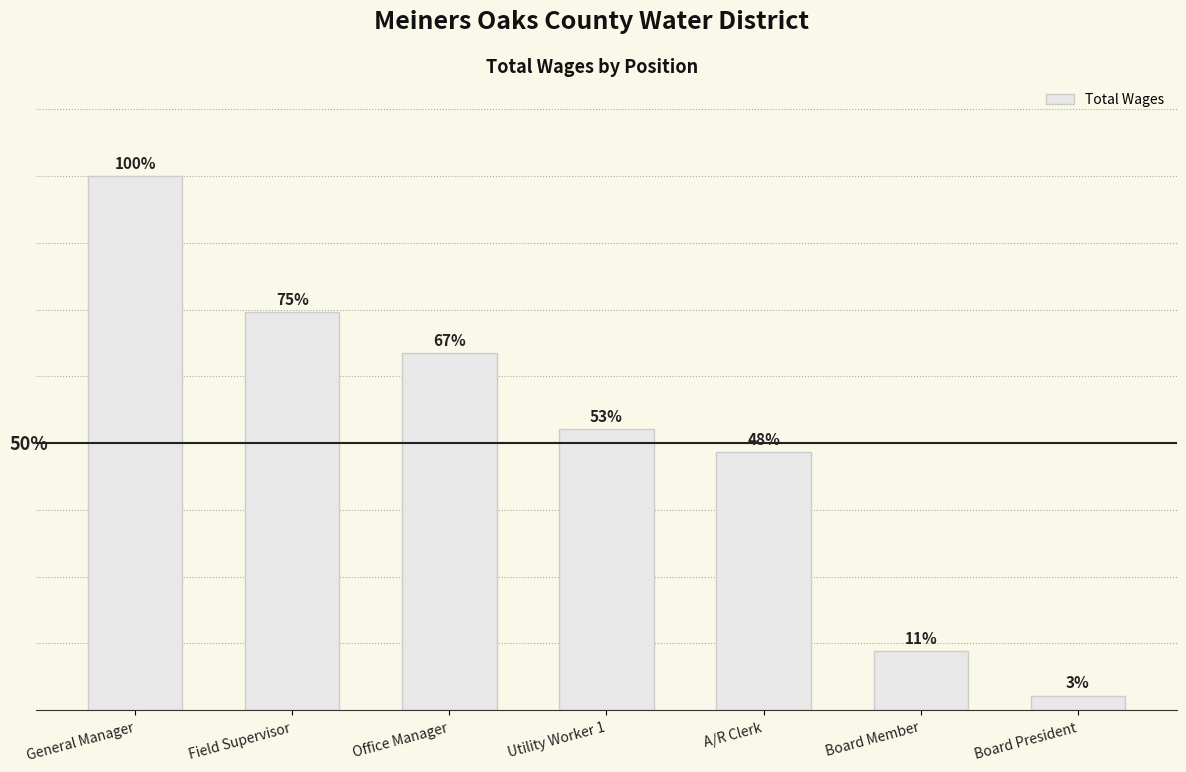

Reading left to right, list all the values displayed in this chart.

General Manager=98036	Field Supervisor=73043	Office Manager=65480	Utility Worker 1=51533	A/R Clerk=47331	Board Member=10800	Board President=2700